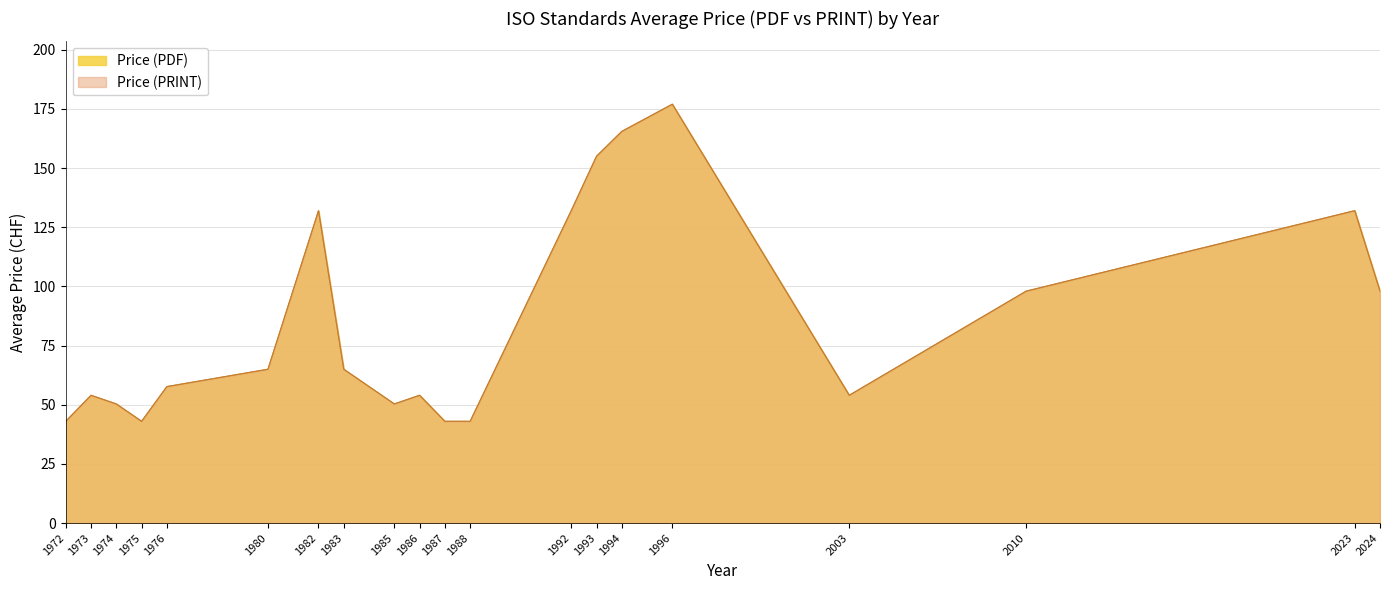

Does the chart display data point markers on the line(s)?

No